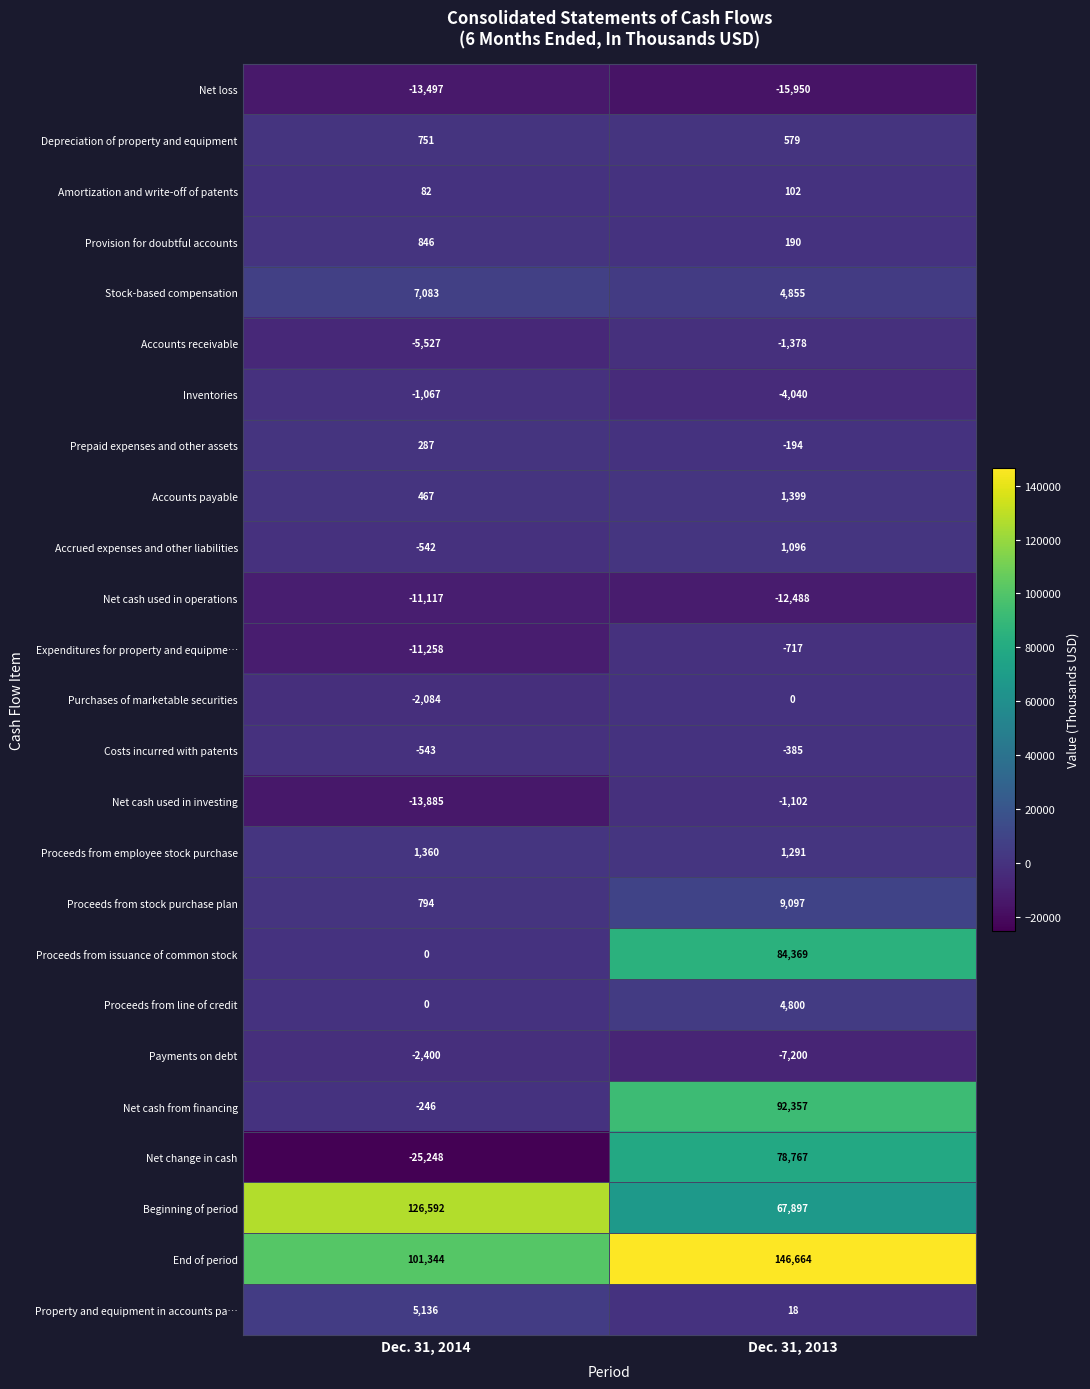

At which category is the sum across all series the highest?

Dec. 31, 2013